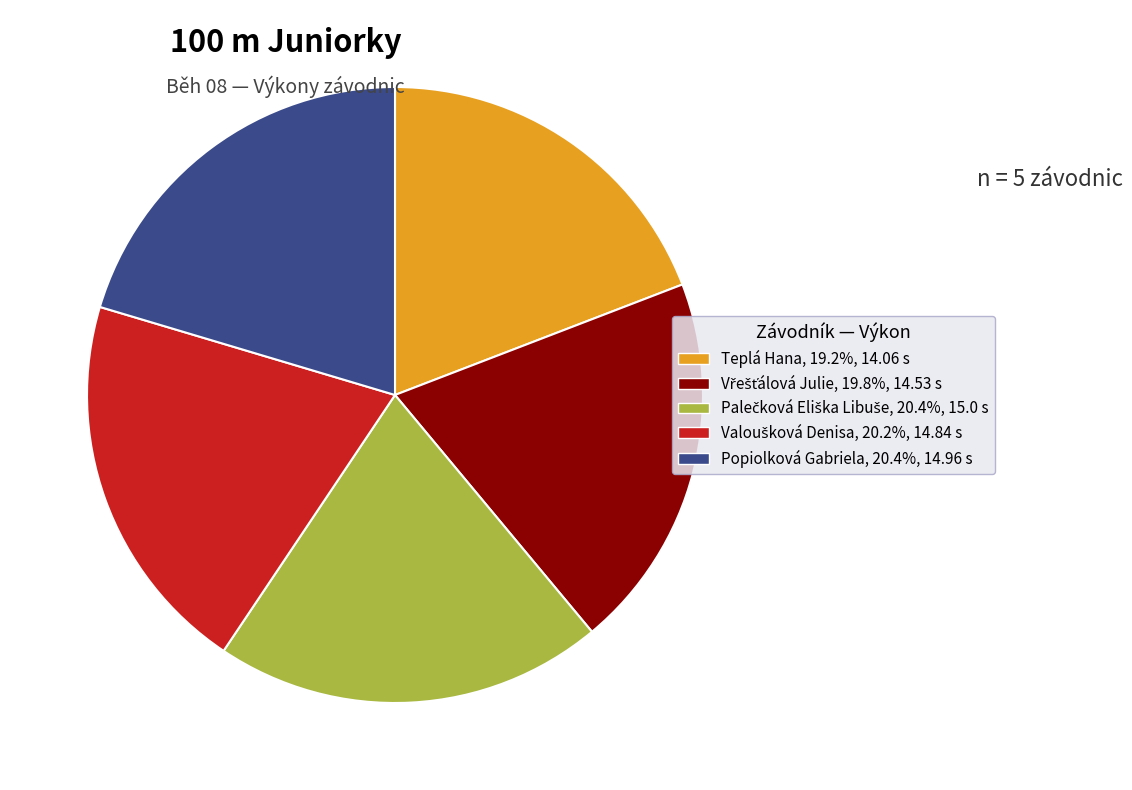

True or false: Popiolková Gabriela accounts for 20% of the total.

True